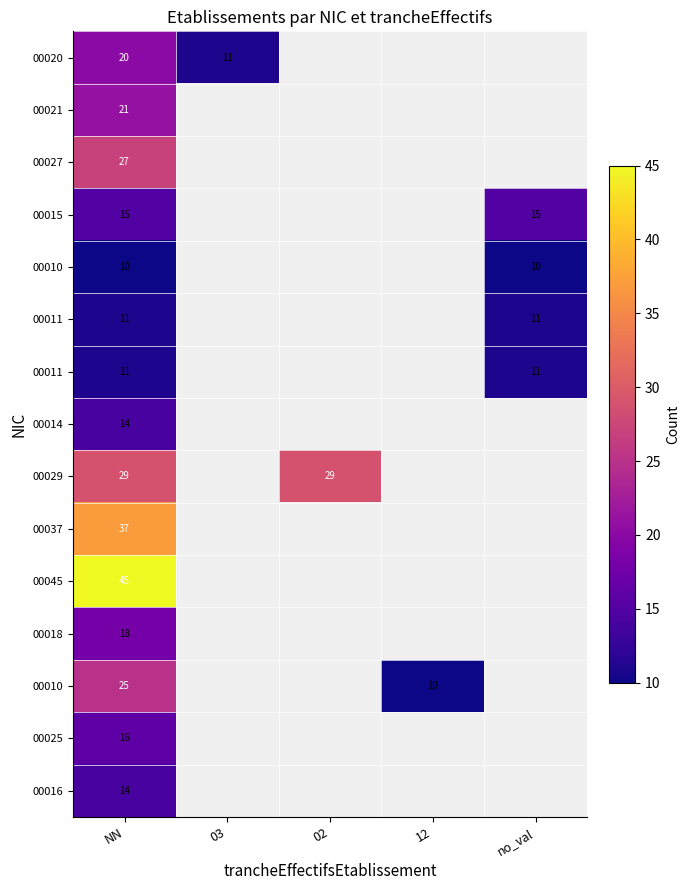

At how many categories does at least one series exceed 21?

2